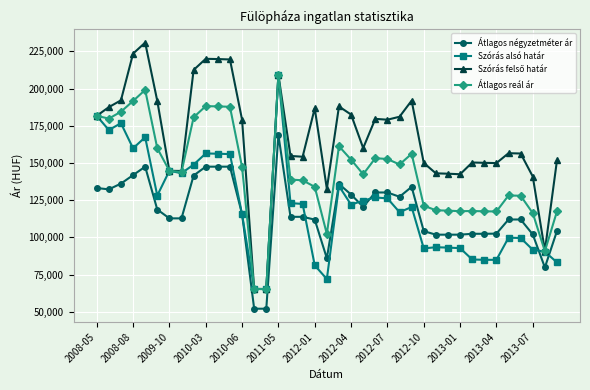

What is the minimum value shown in the chart?

52000